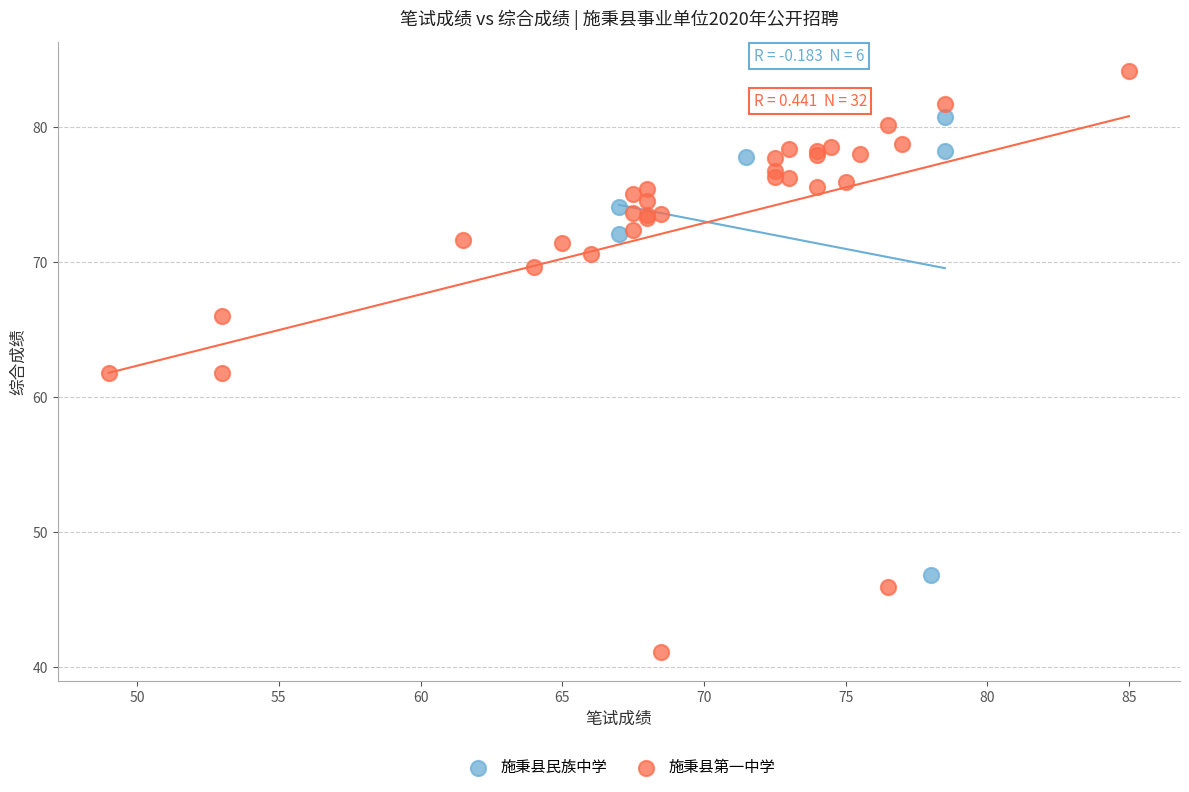

Which series contains the highest Y value?

施秉县第一中学